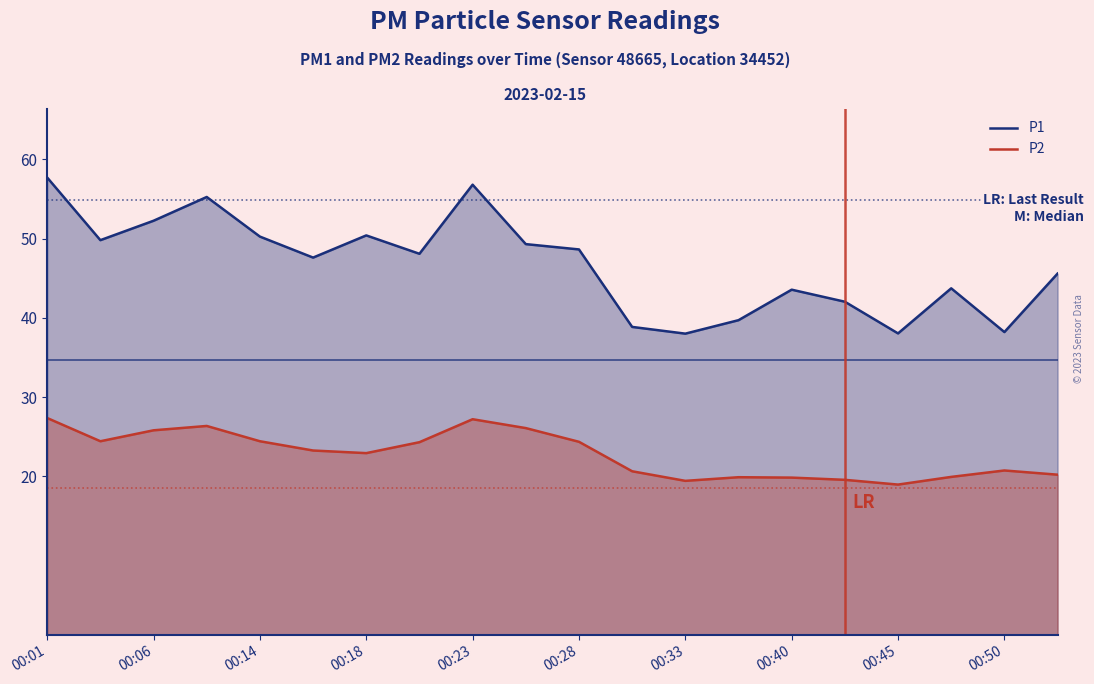

What is the value of the P2 point at the 8th from the left?

24.3